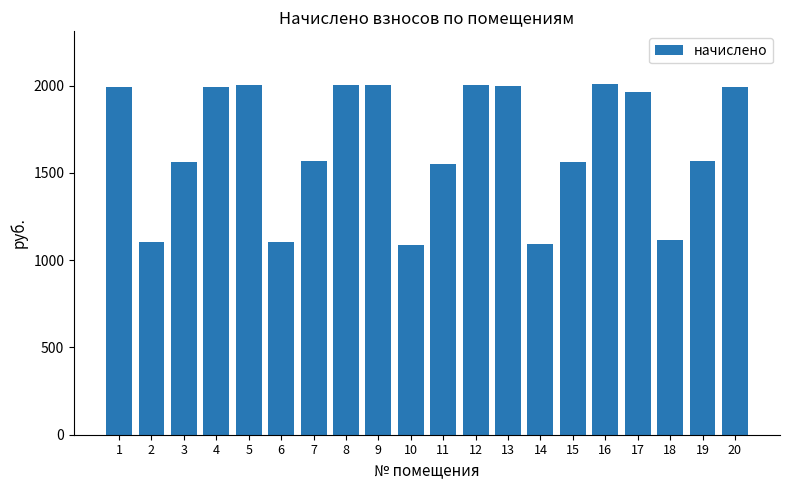

The value at 2 is 1106.6. True or false?

True